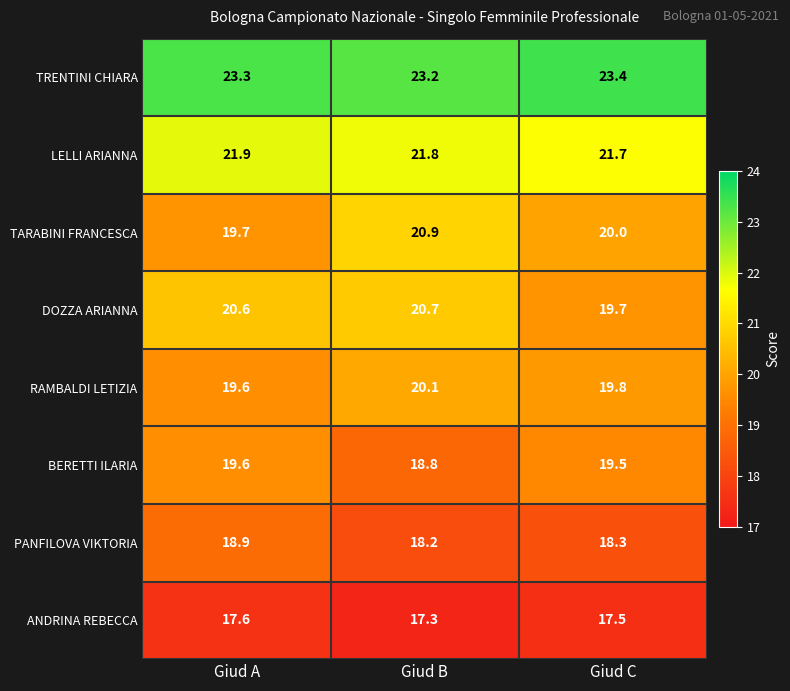

Count the ANDRINA REBECCA values in the range 17 to 18.

3